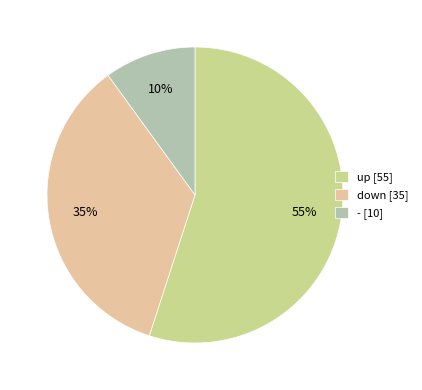

To the nearest percent, what portion does up represent?

55%